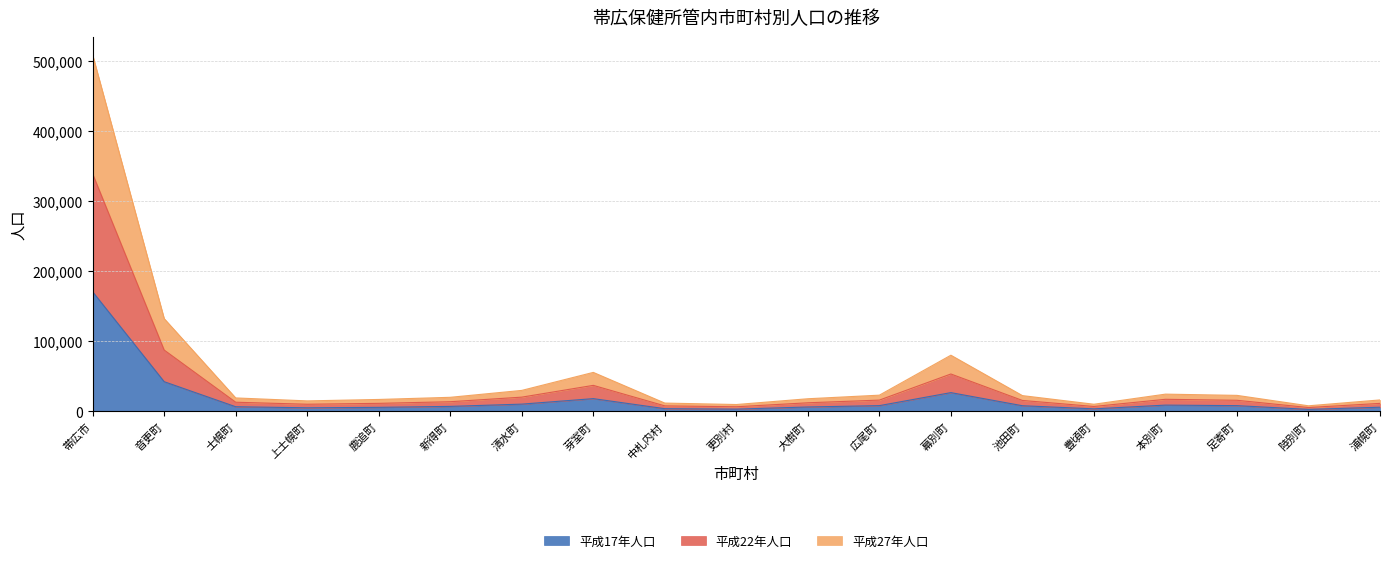

Which category has the highest value across all series?

帯広市